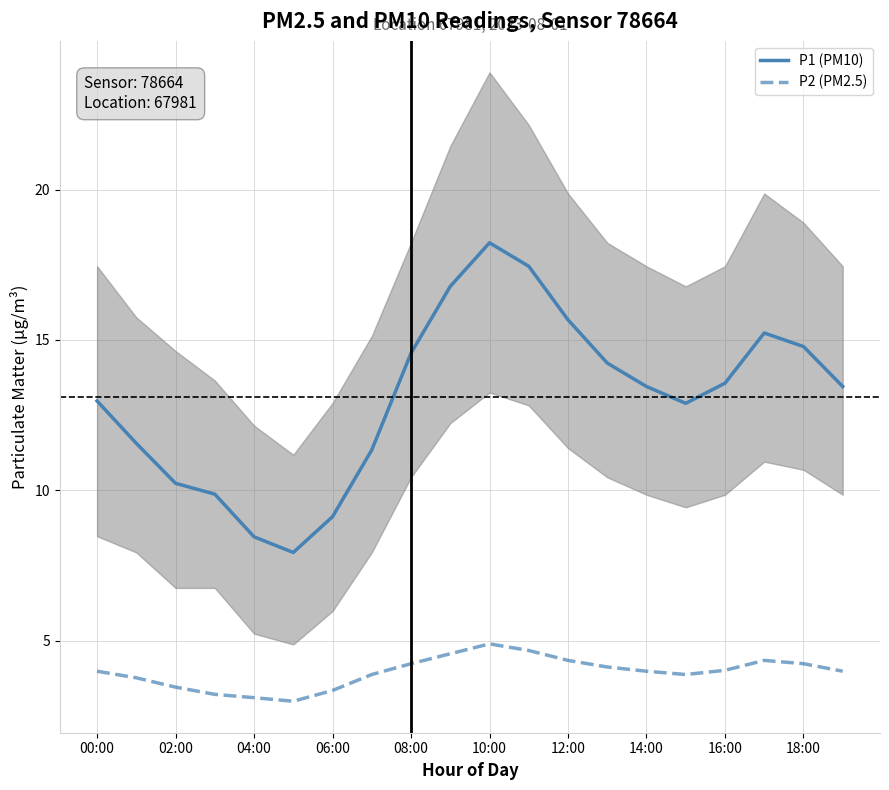

True or false: P1 (PM10) and P2 (PM2.5) cross at least once.

False